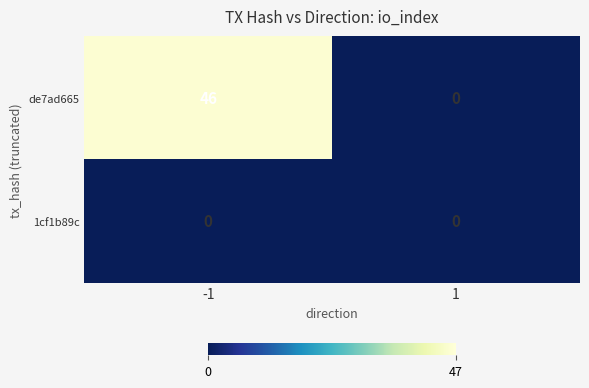

Which series has the largest total across all categories?

de7ad665